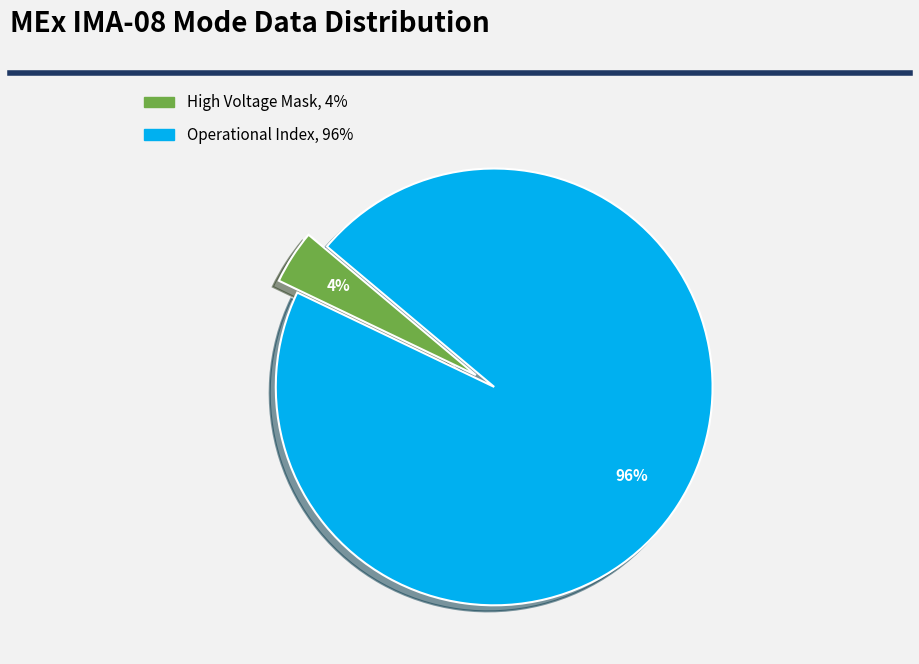

Is there any slice that represents more than half of the pie?

Yes